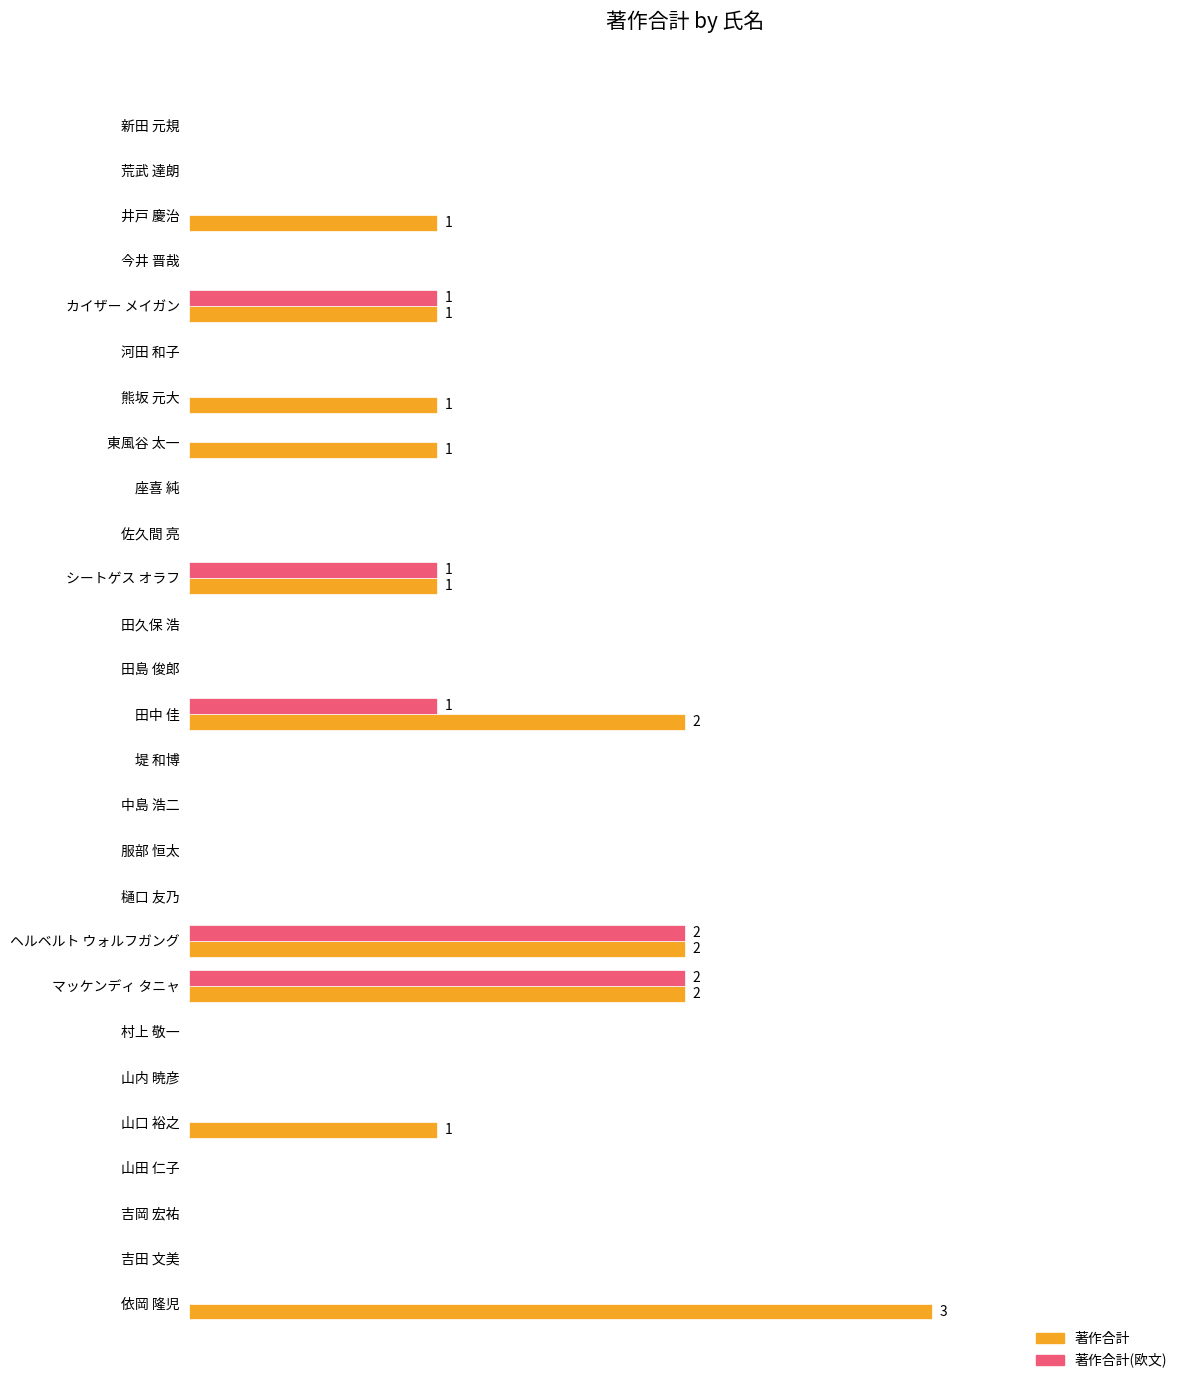

What are all the series names shown in the legend?

著作合計, 著作合計(欧文)